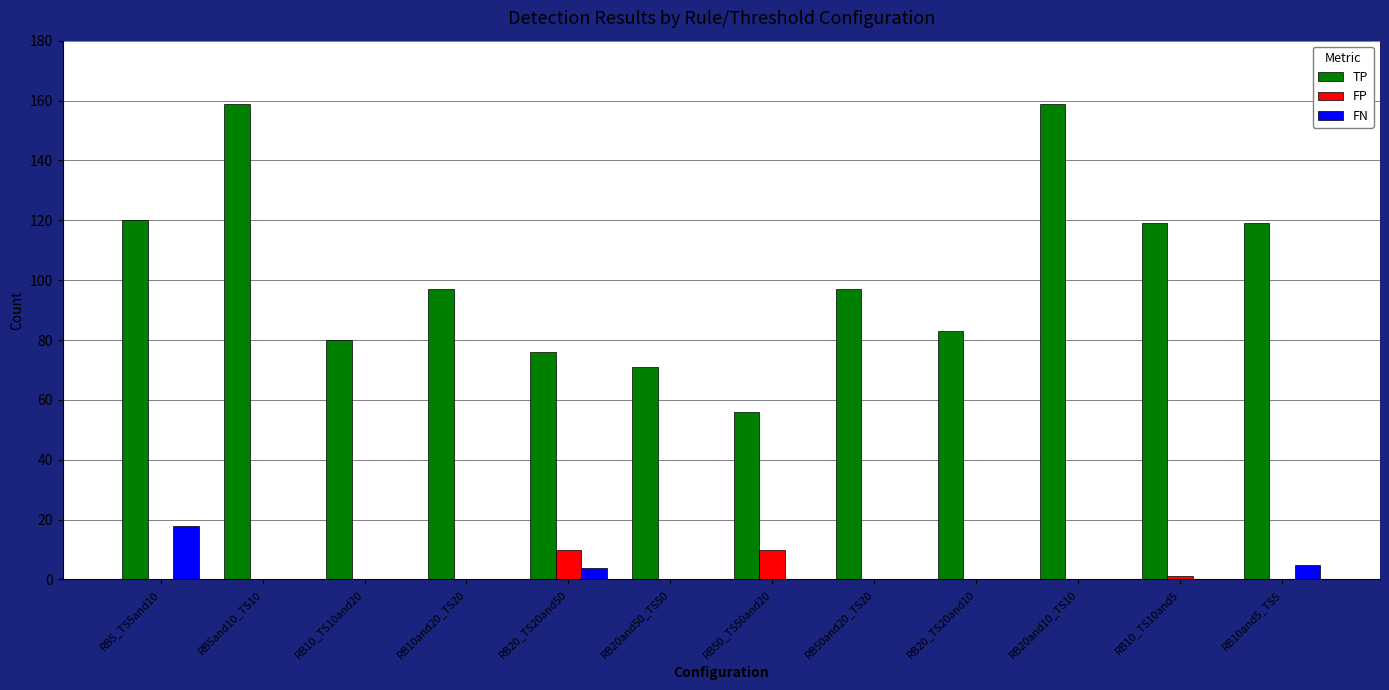

What is the total value across all series at RB50_TS50and20?

66